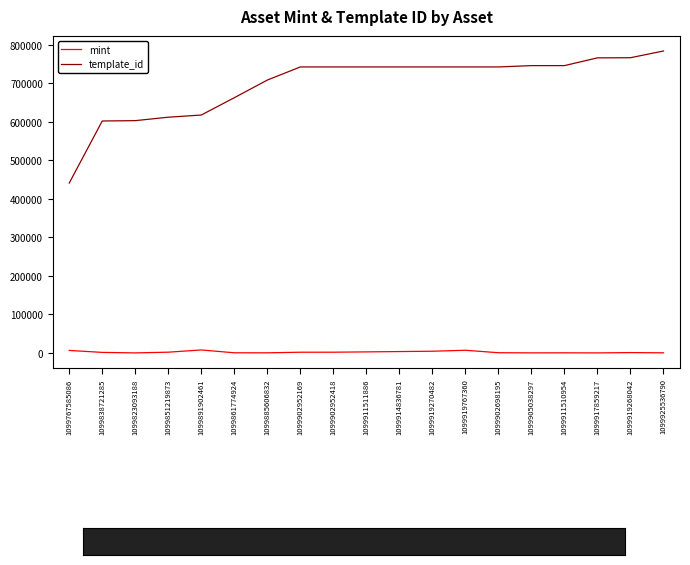

True or false: mint has a value of 4348 at 1099919270482.

True